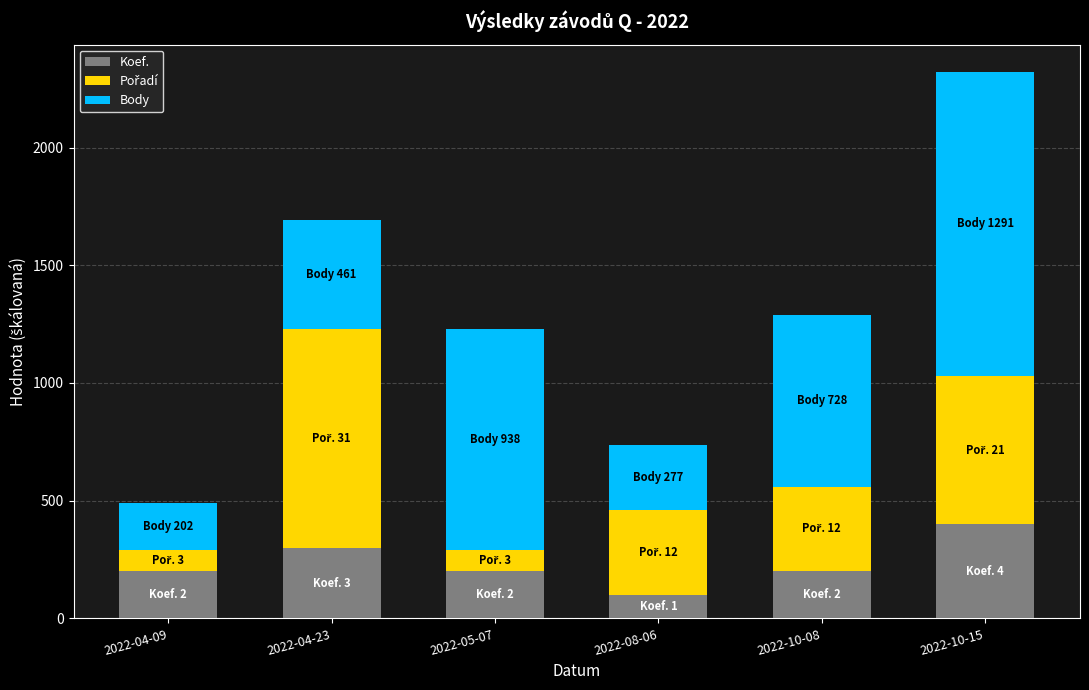

What is the sum of all Koef. values?

1400